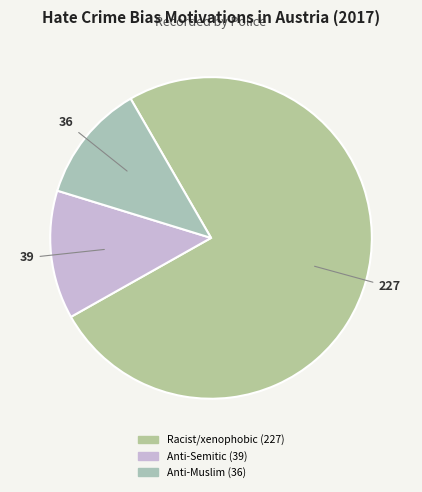

How many segments does this pie chart have?

3